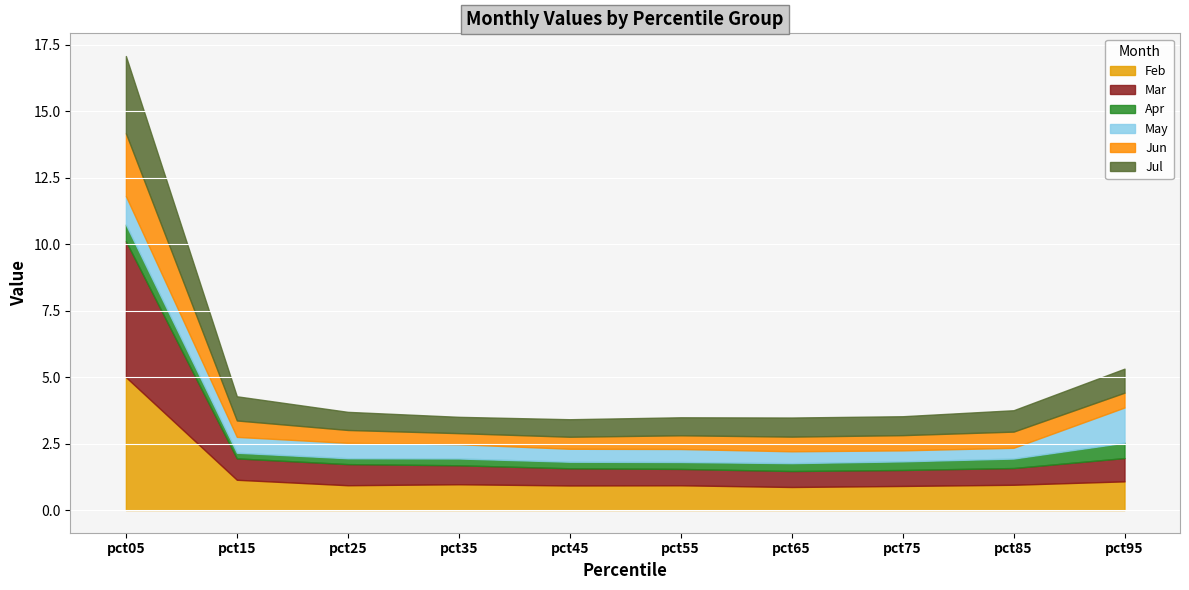

Which has a higher value, pct55 or pct45?

pct55